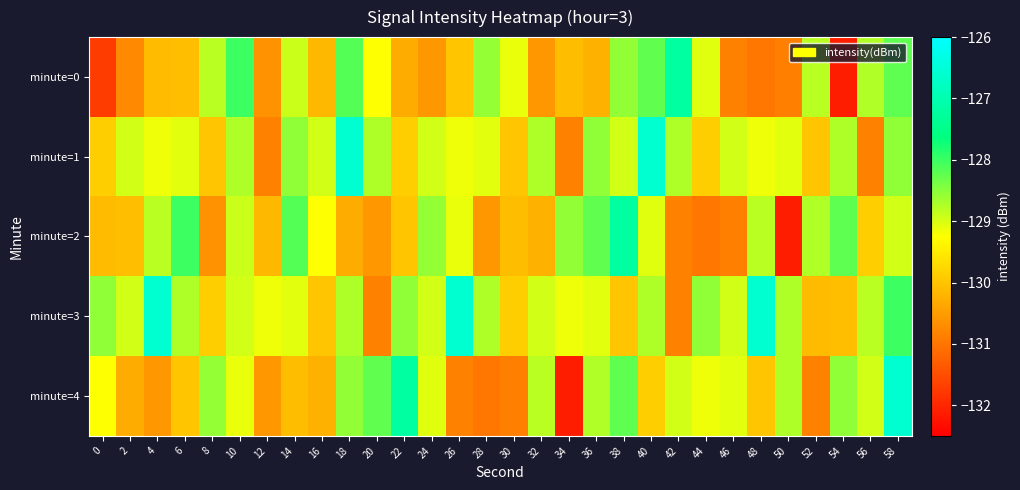

What is the smallest value displayed?

-132.1